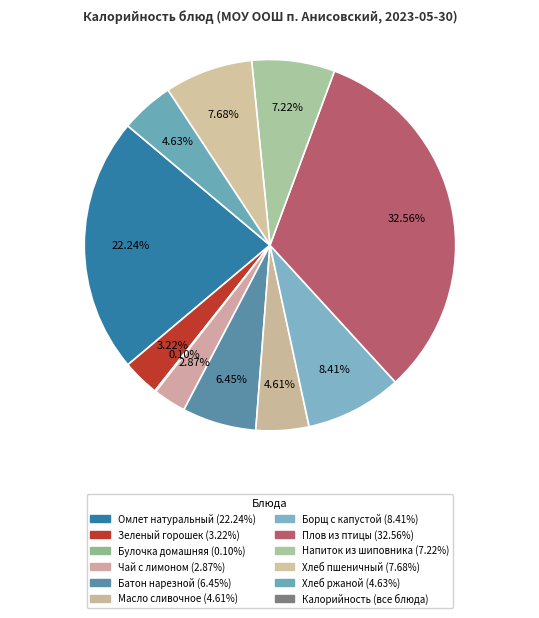

Count the number of slices in the pie.

11